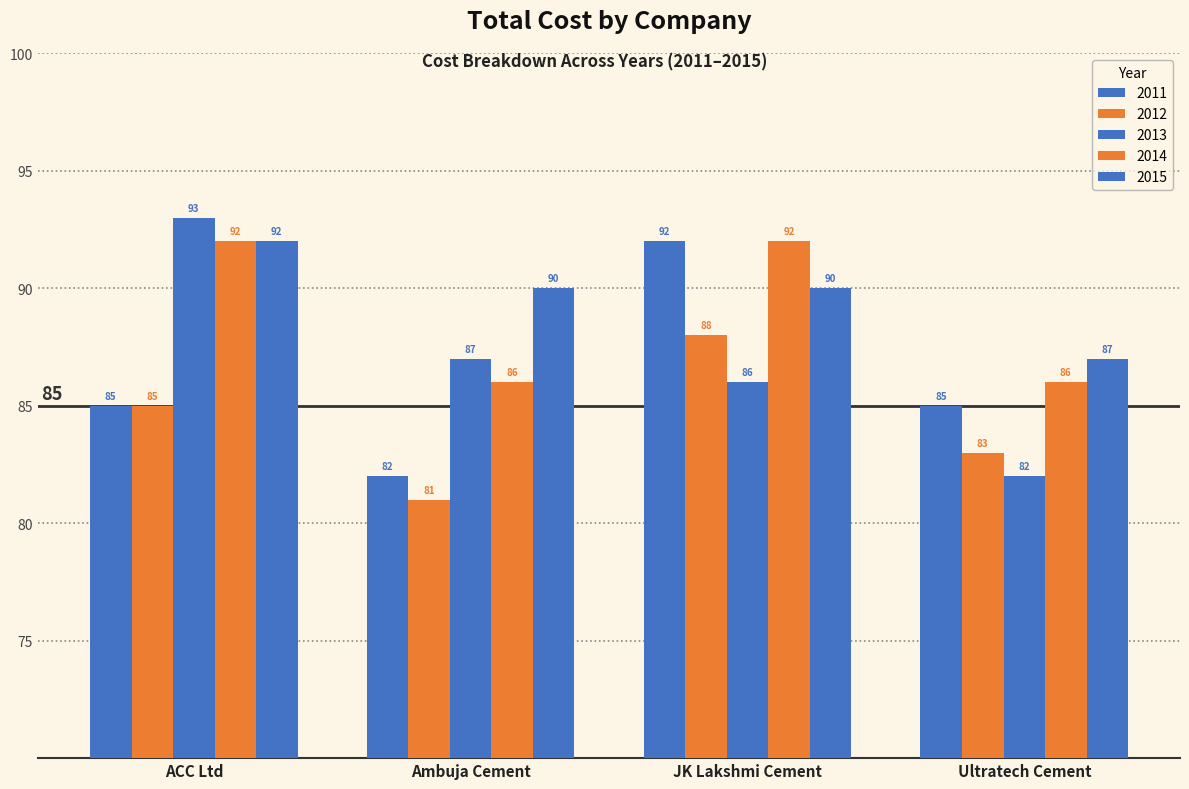

The value of 2012 at JK Lakshmi Cement is 88. True or false?

True